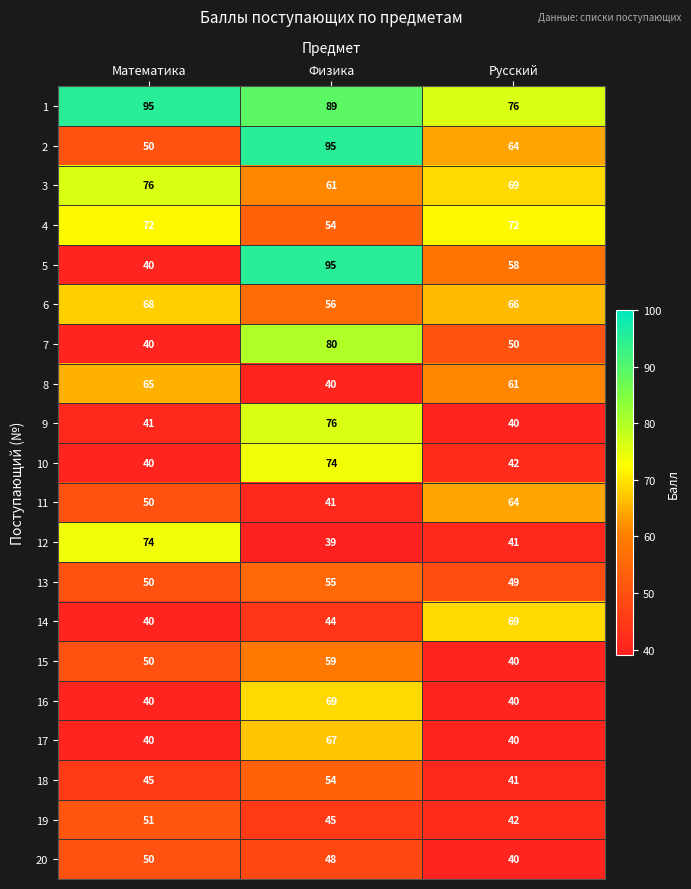

What is the minimum value for 4?

54